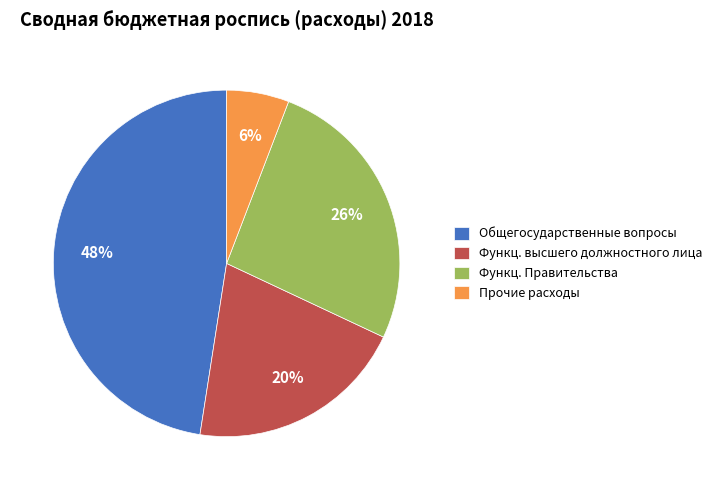

Which has a higher value, Функц. Правительства or Функц. высшего должностного лица?

Функц. Правительства